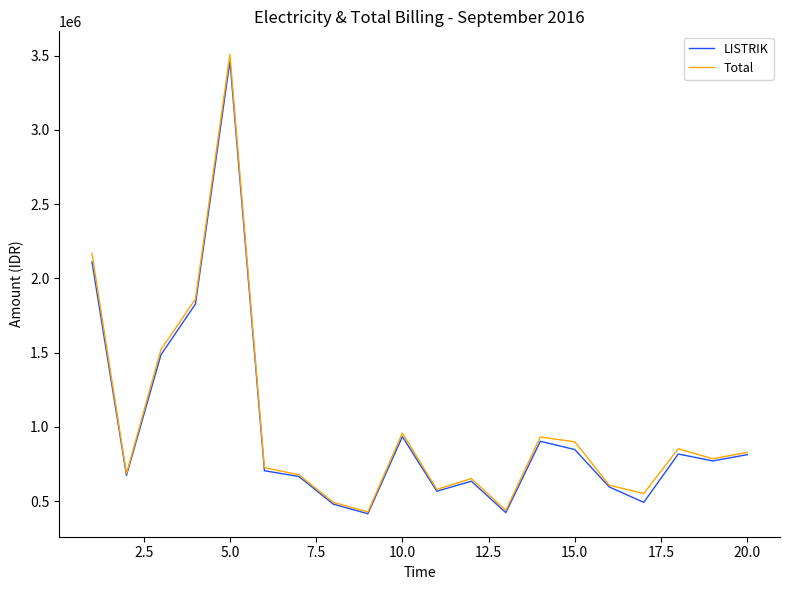

What is the minimum value shown in the chart?

414401